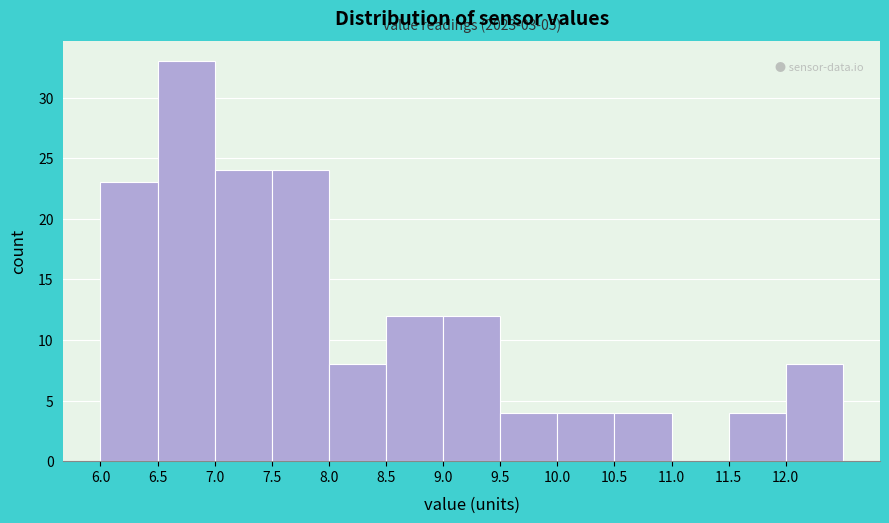

Over which range of the x-axis is the bar tallest?

6.5 to 7.0